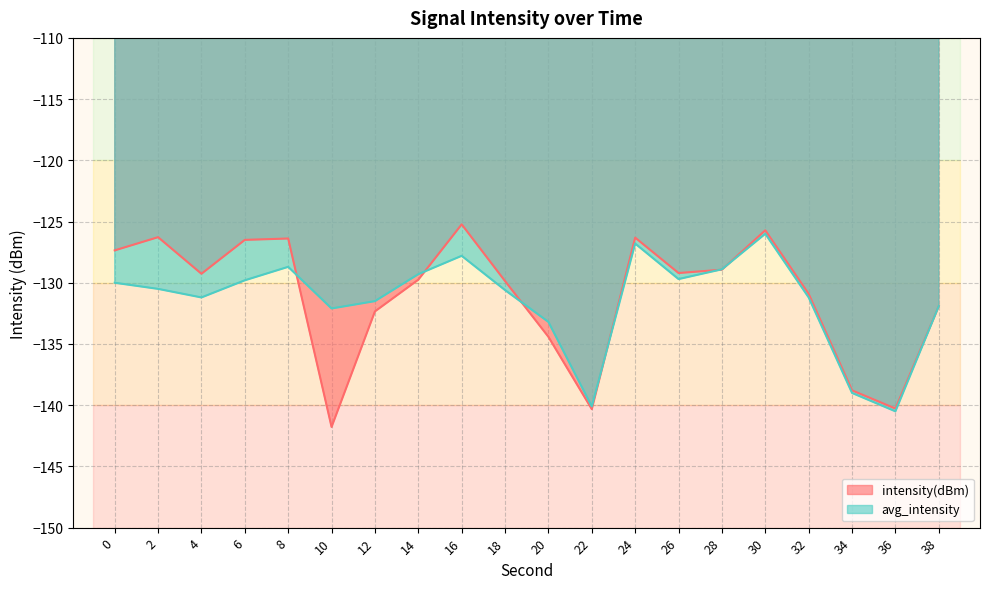

Reading left to right, list all the values displayed in this chart.

intensity(dBm): 0=-127.4	2=-126.3	4=-129.3	6=-126.5	8=-126.4	10=-141.8	12=-132.3	14=-129.8	16=-125.2	18=-129.9	20=-134.4	22=-140.3	24=-126.3	26=-129.2	28=-128.9	30=-125.7	32=-130.9	34=-138.8	36=-140.3	38=-131.9
avg_intensity: 0=-130.0	2=-130.5	4=-131.2	6=-129.8	8=-128.7	10=-132.1	12=-131.5	14=-129.3	16=-127.8	18=-130.6	20=-133.2	22=-140.1	24=-126.8	26=-129.7	28=-128.9	30=-126.0	32=-131.2	34=-139.0	36=-140.5	38=-131.9